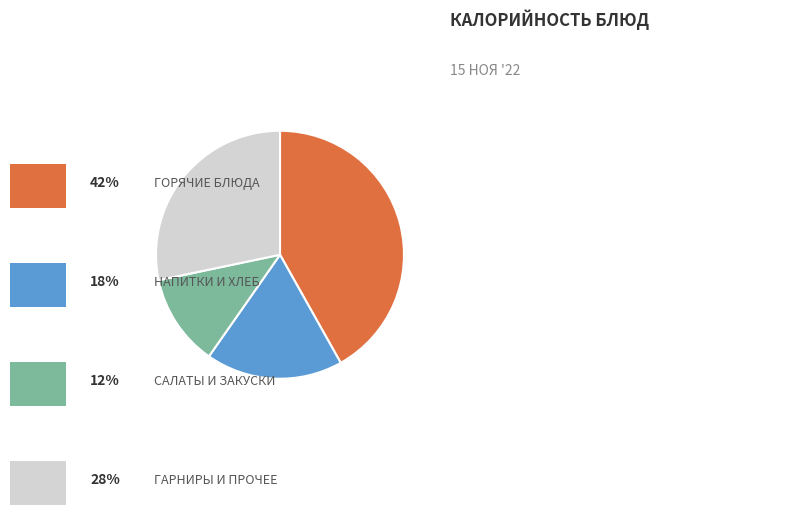

Is there any slice that represents more than half of the pie?

No